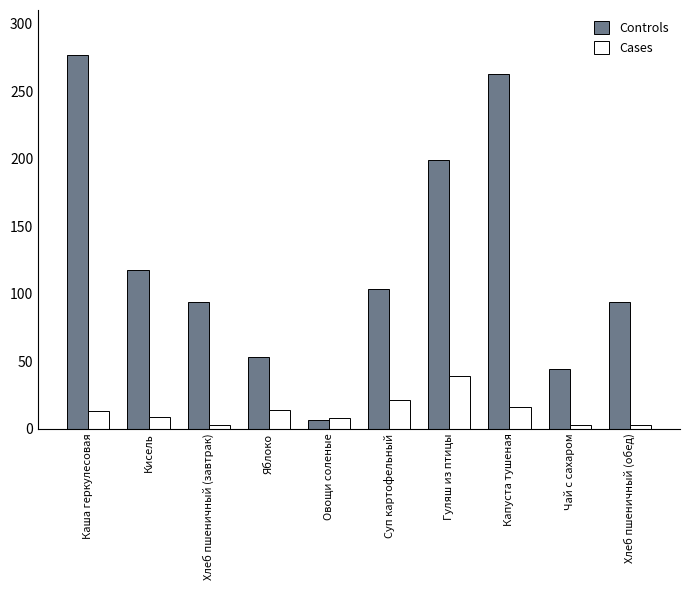

What is the difference between the maximum and minimum values in the Controls series?

271.0